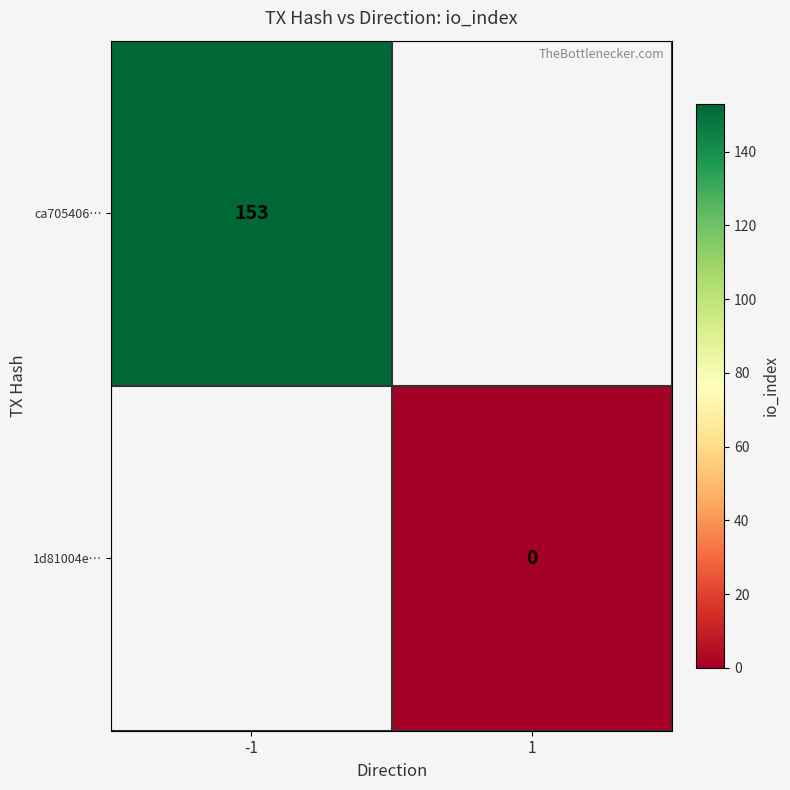

Is the value of 1d81004e… at 1 greater than the value of ca705406… at -1?

No